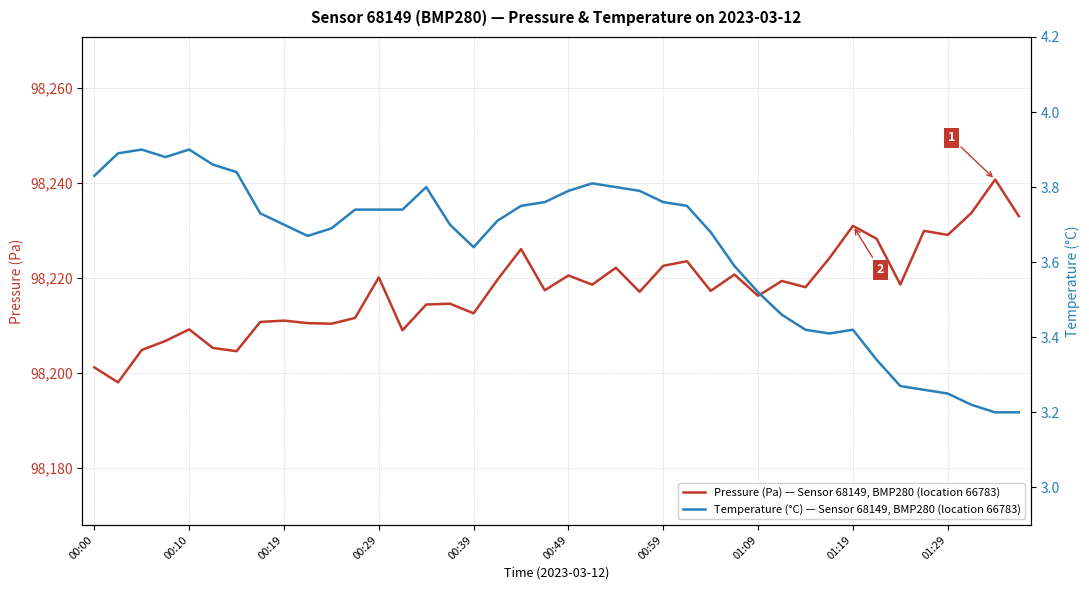

What are all the series names shown in the legend?

Pressure (Pa) — Sensor 68149, BMP280 (location 66783), Temperature (°C) — Sensor 68149, BMP280 (location 66783)